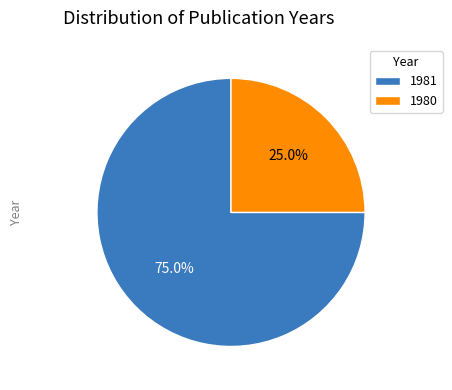

Do 1980 and 1981 together represent more than half of the pie?

Yes